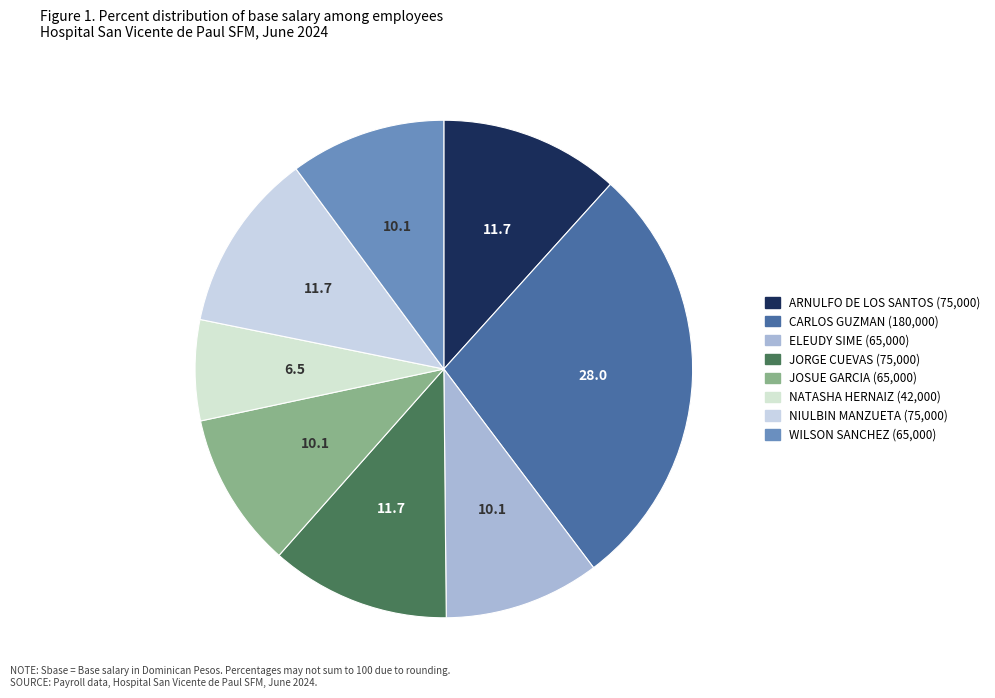

How many segments does this pie chart have?

8